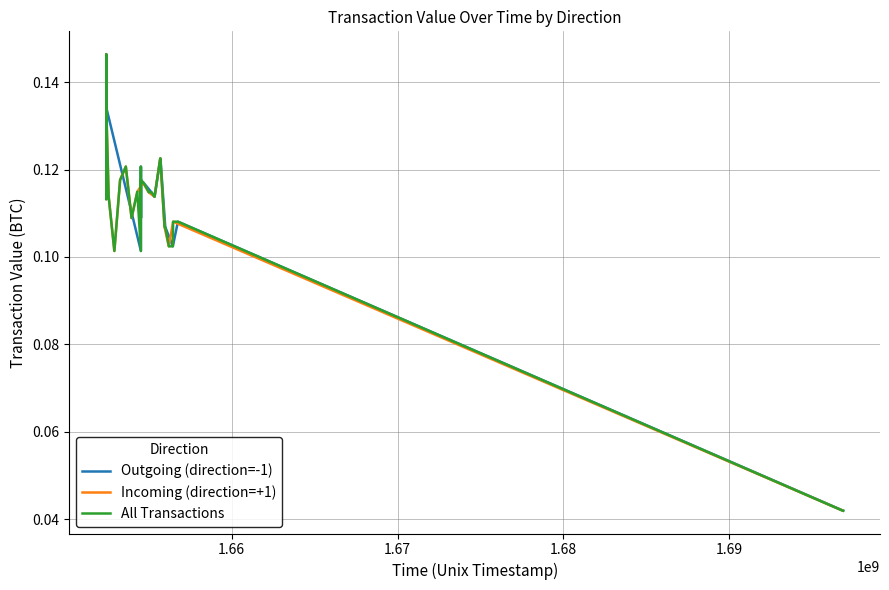

True or false: All Transactions and Outgoing (direction=-1) cross at least once.

False